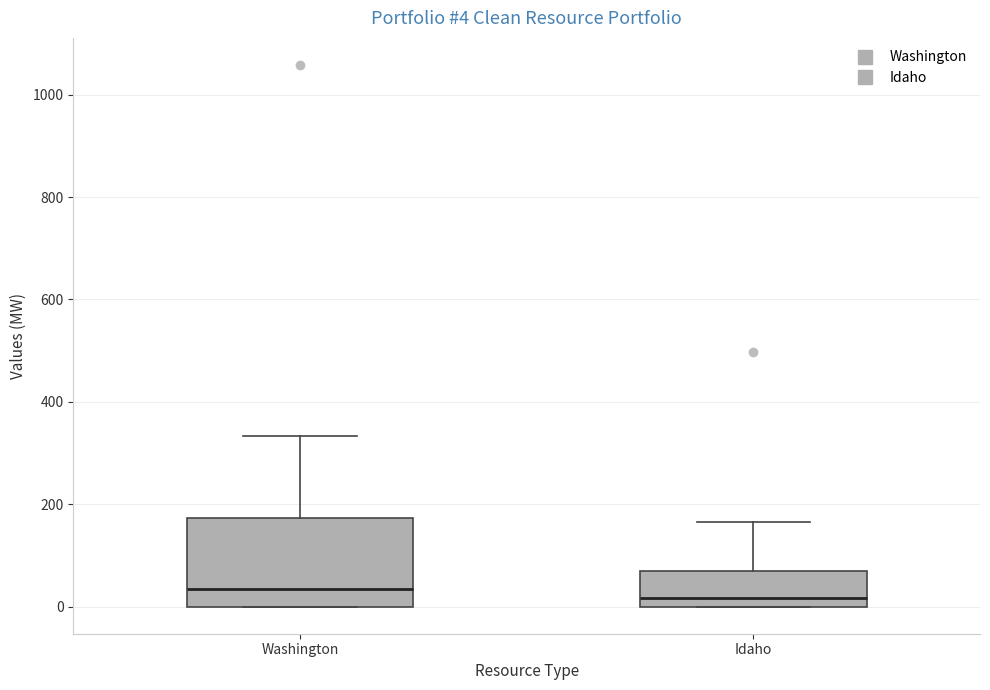

Which box is the tallest, from its lower edge to its upper edge?

Washington